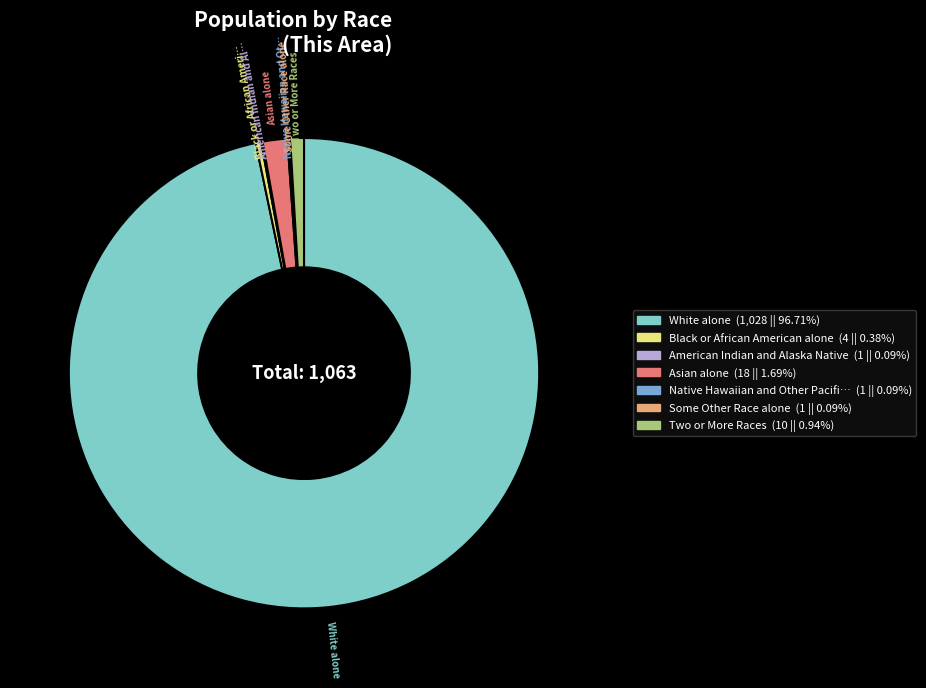

Does any single category account for the majority?

Yes